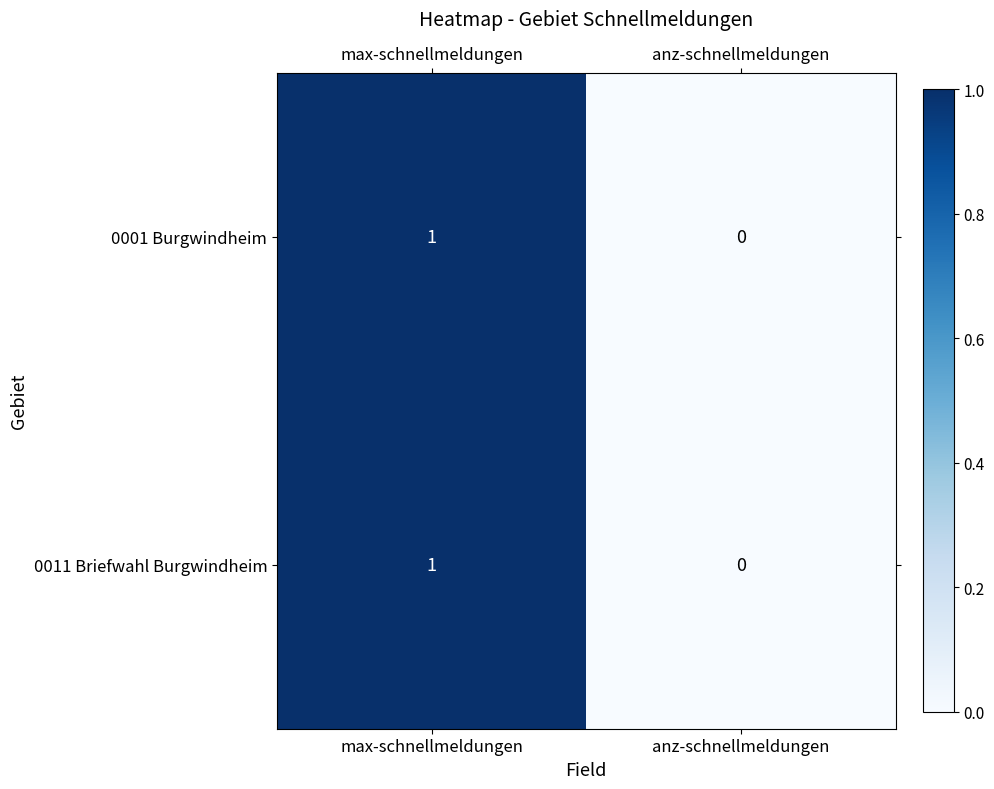

Reading left to right, transcribe all the data shown in this chart.

0001 Burgwindheim: max-schnellmeldungen=1	anz-schnellmeldungen=0
0011 Briefwahl Burgwindheim: max-schnellmeldungen=1	anz-schnellmeldungen=0